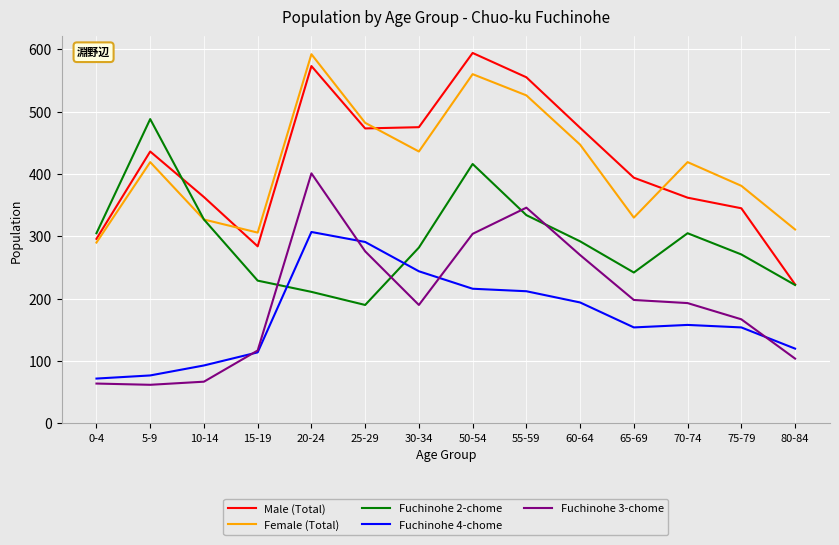

True or false: Male (Total) has more than 2 points higher than both neighbors.

True